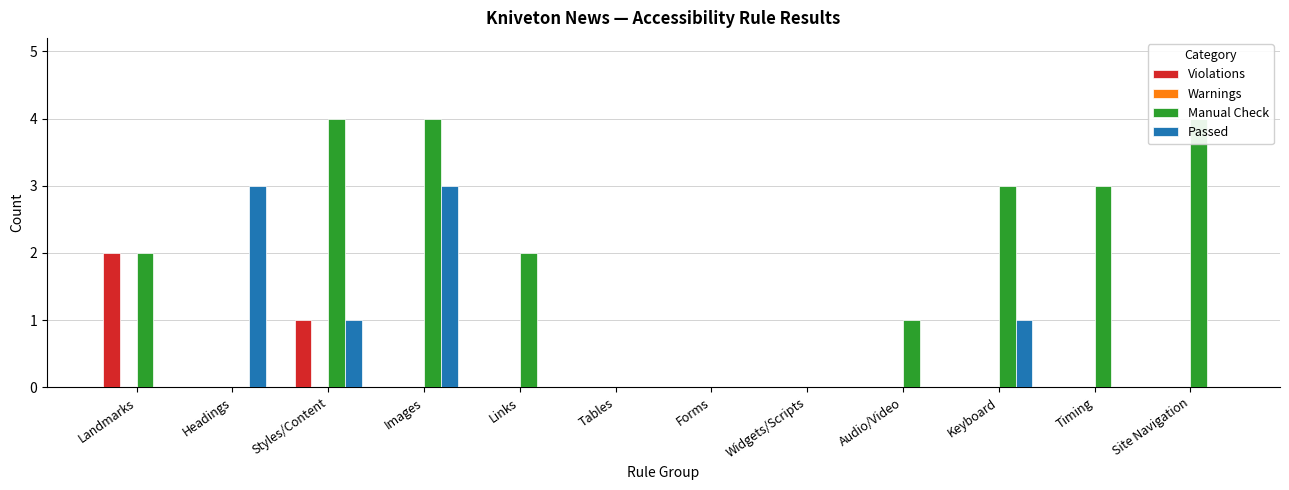

Rank the series at Headings from lowest to highest value.

Violations, Warnings, Manual Check, Passed